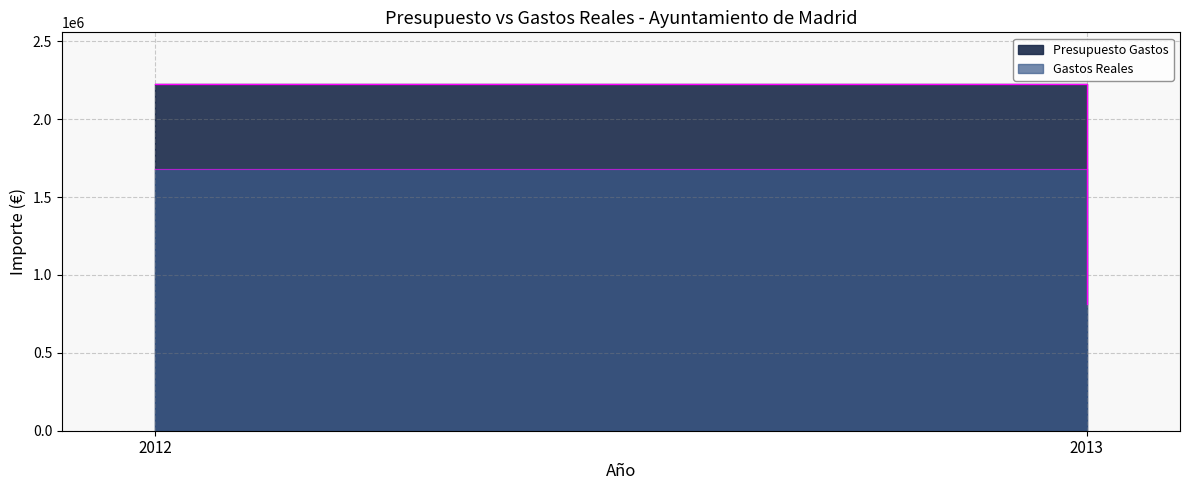

Read the Gastos Reales value at 2012.

1679451.7